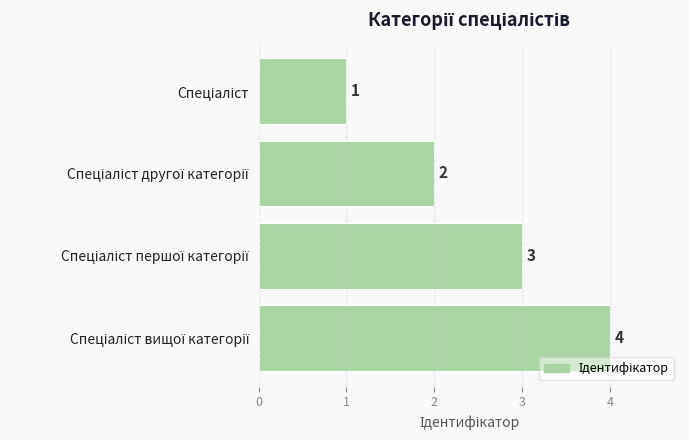

What is the difference between the maximum and minimum values?

3